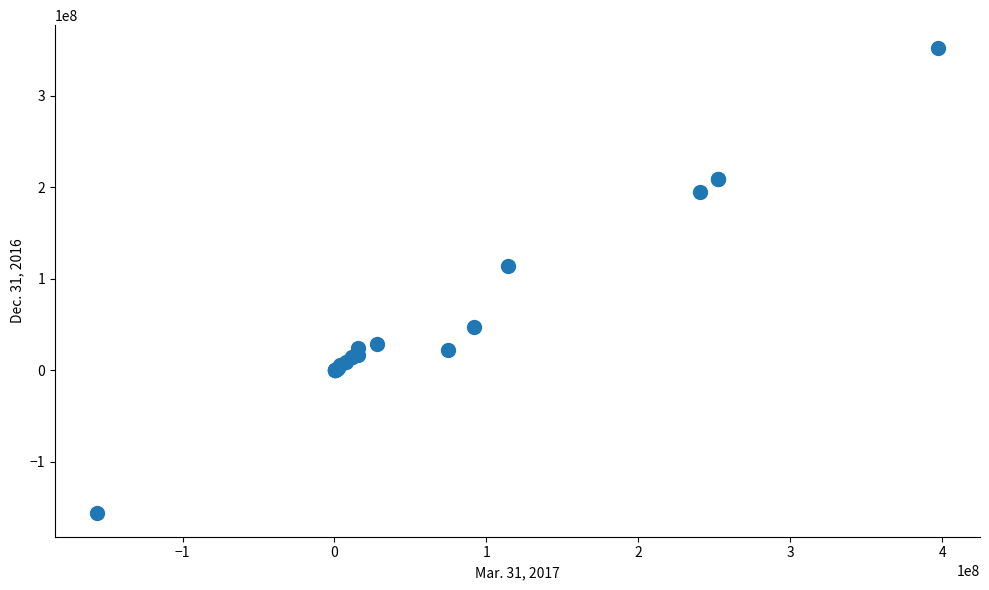

What Y value in the scatter plot is closest to 97514820?

114175554